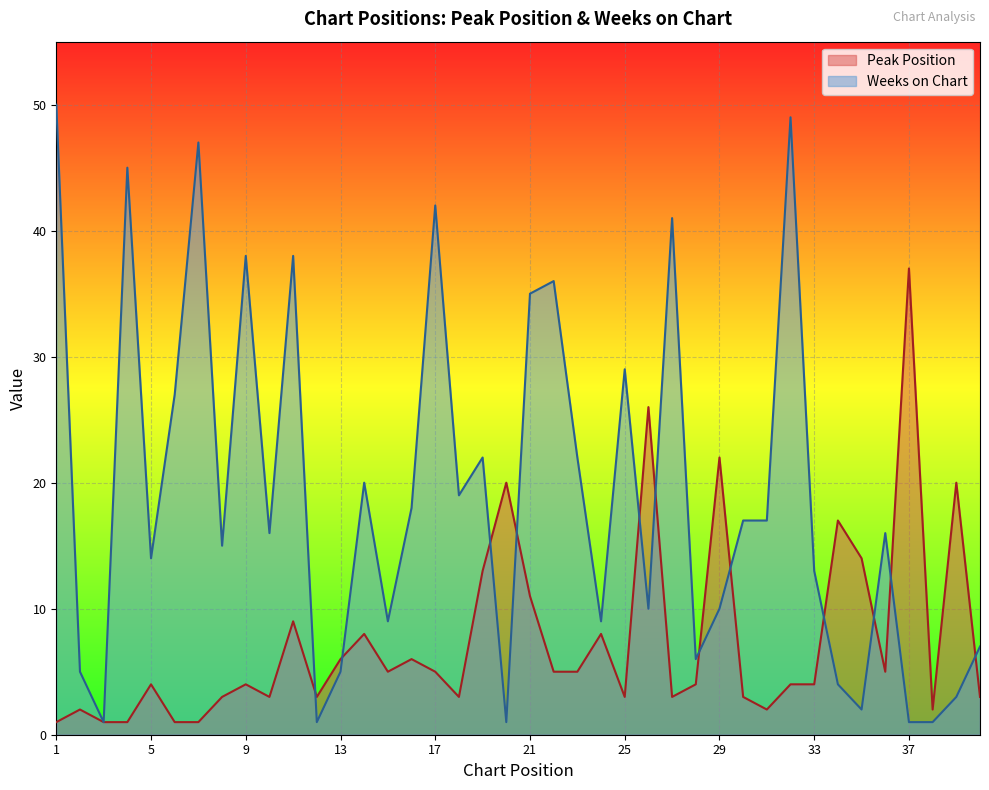

What is the difference between the maximum and minimum values in the Peak Position series?

36